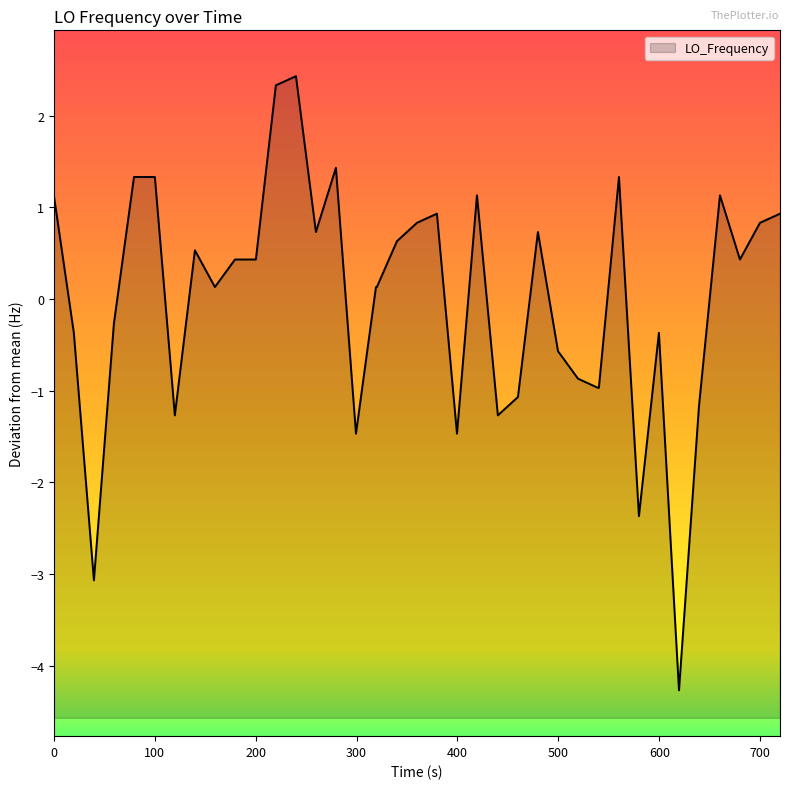

What is the greatest value displayed?

2.4